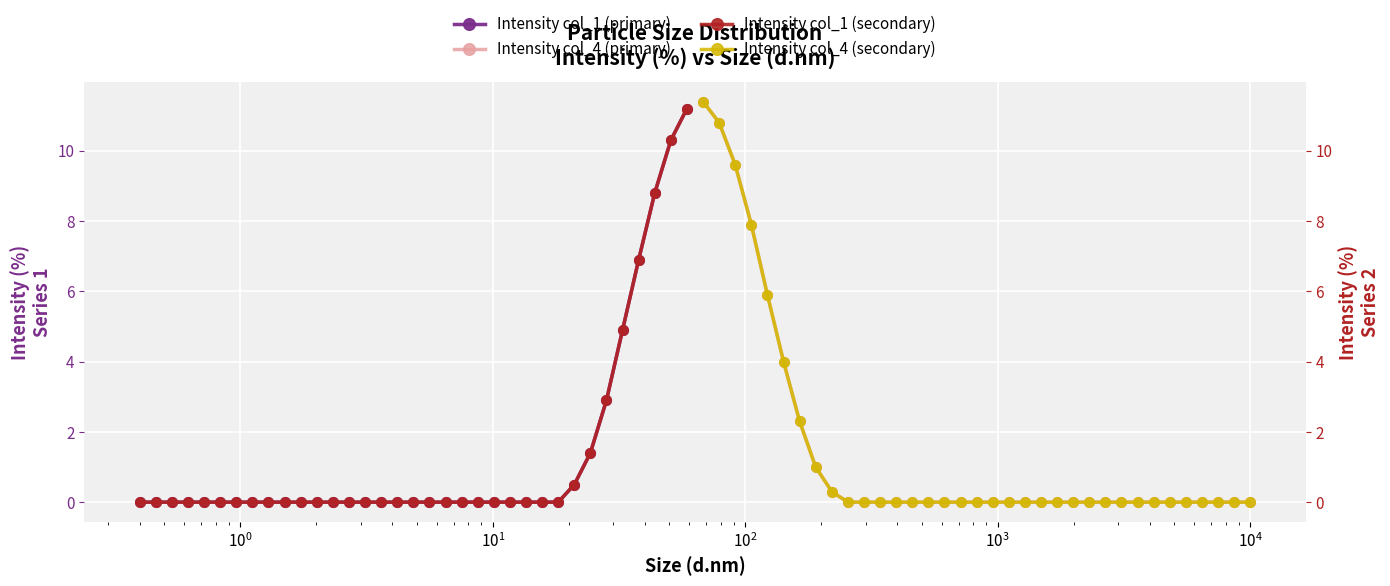

At how many categories does at least one series exceed 5?

9